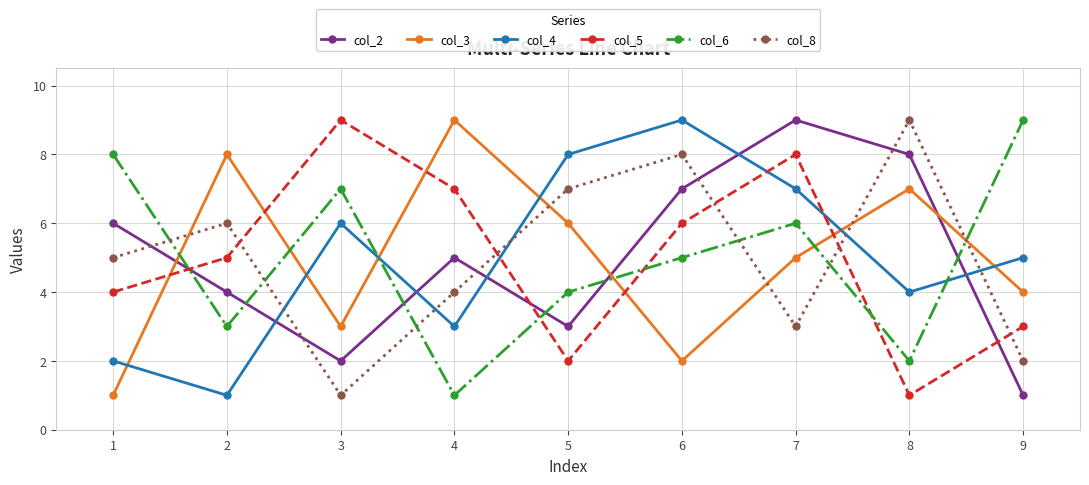

At how many categories does at least one series exceed 7?

9